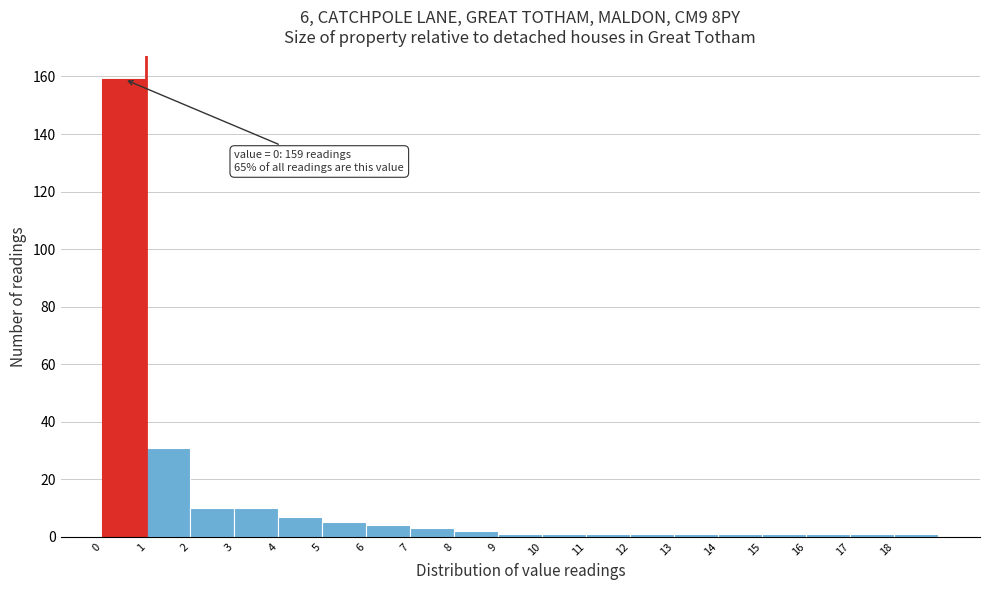

Over which range of the x-axis is the bar tallest?

0 to 1